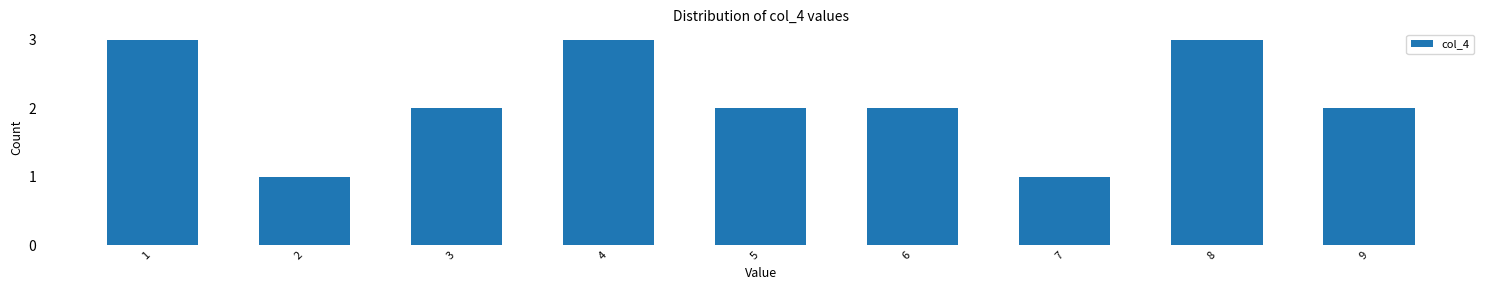

Reading left to right, transcribe all the data shown in this chart.

1=3	2=1	3=2	4=3	5=2	6=2	7=1	8=3	9=2